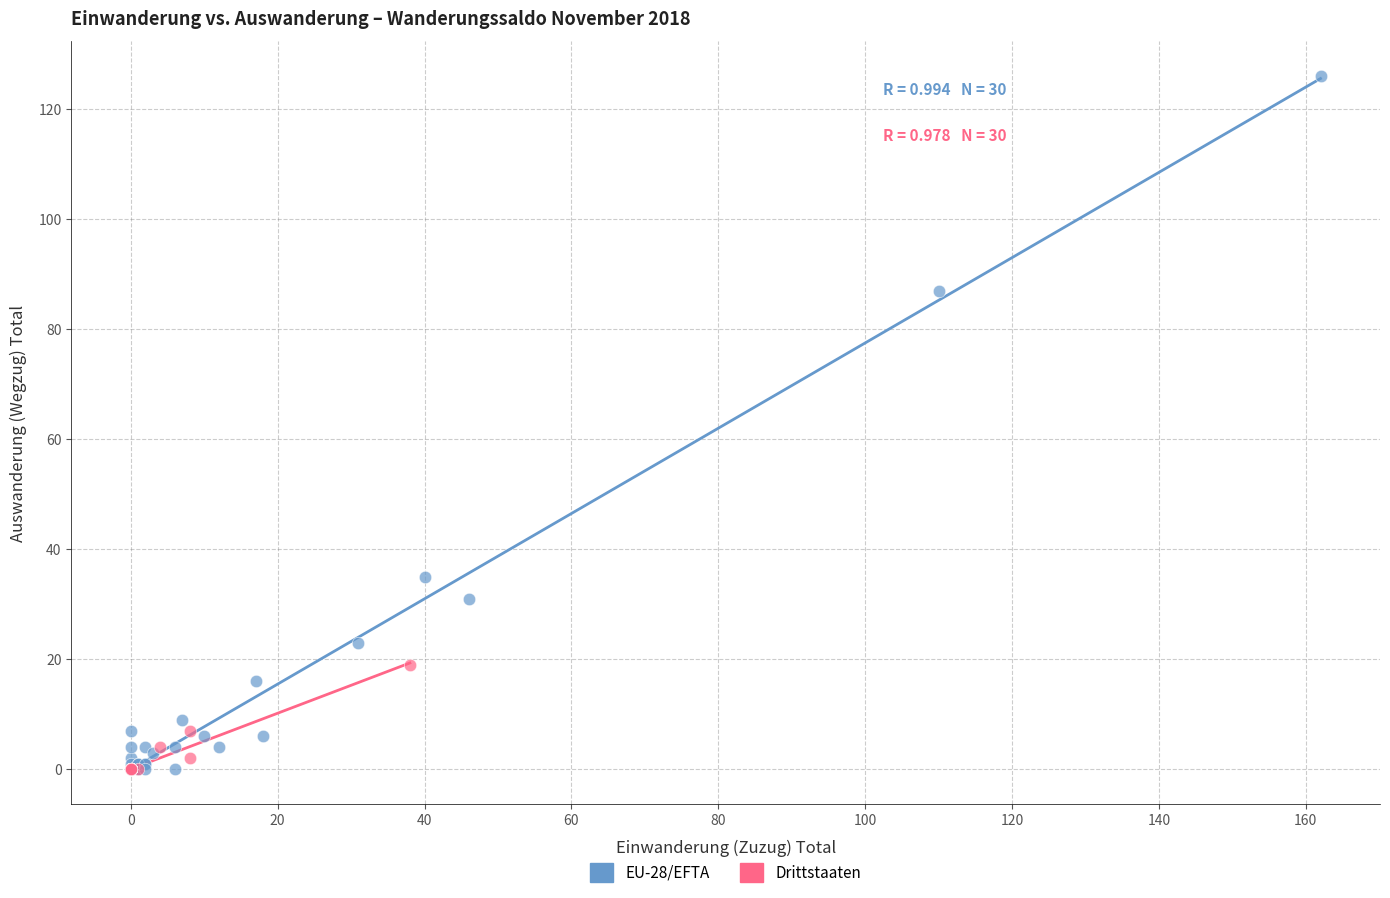

Which series has the largest Y range (max minus min)?

EU-28/EFTA